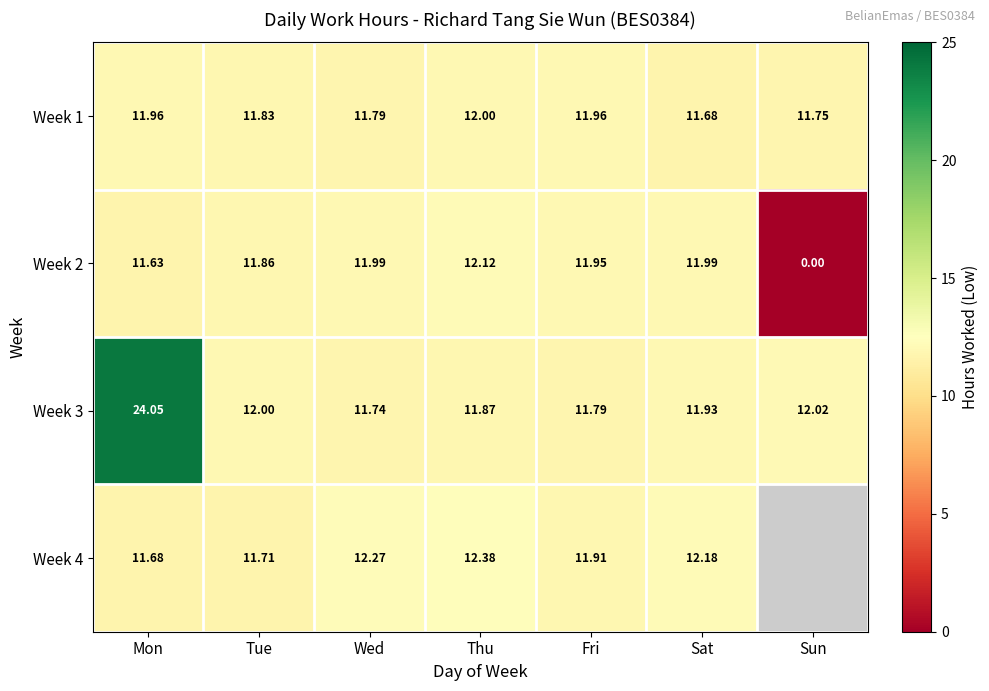

What is the total value across all series at Mon?

59.3